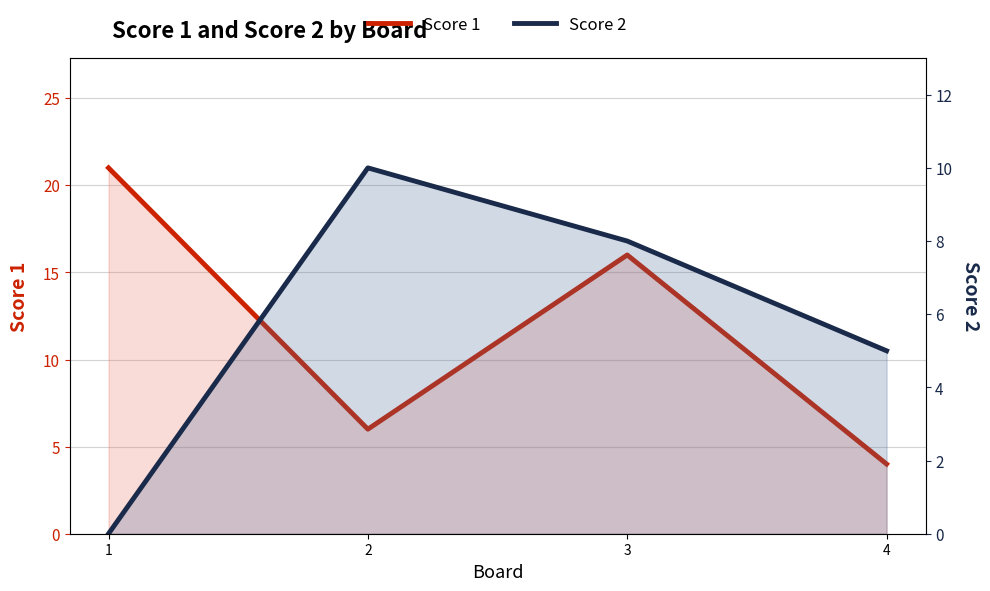

The value of Score 2 at 2 is 10. True or false?

True